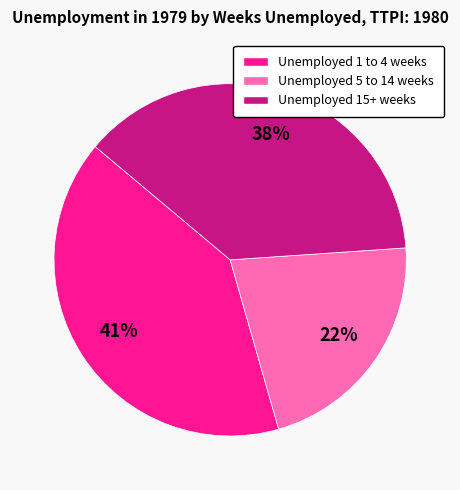

To the nearest percent, what is the difference between the Unemployed 15+ weeks and Unemployed 5 to 14 weeks slice percentages?

16%